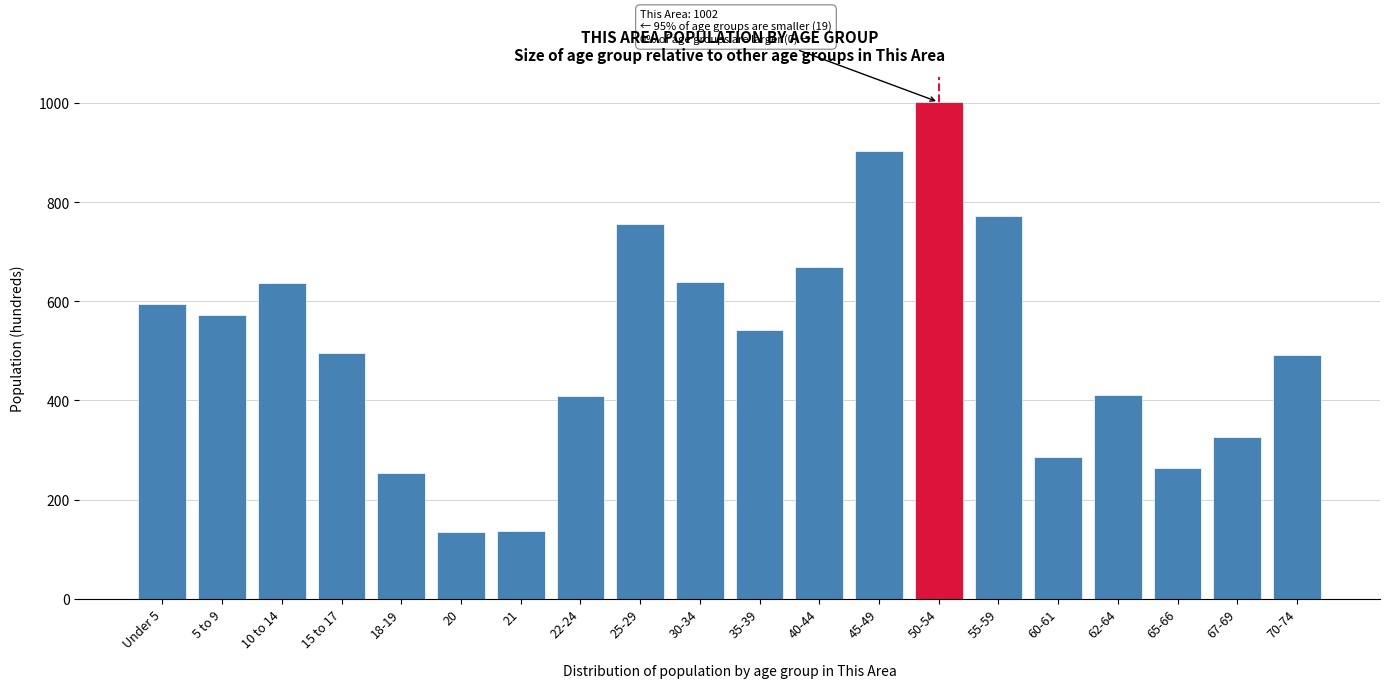

Which label corresponds to the largest value in the chart?

50-54